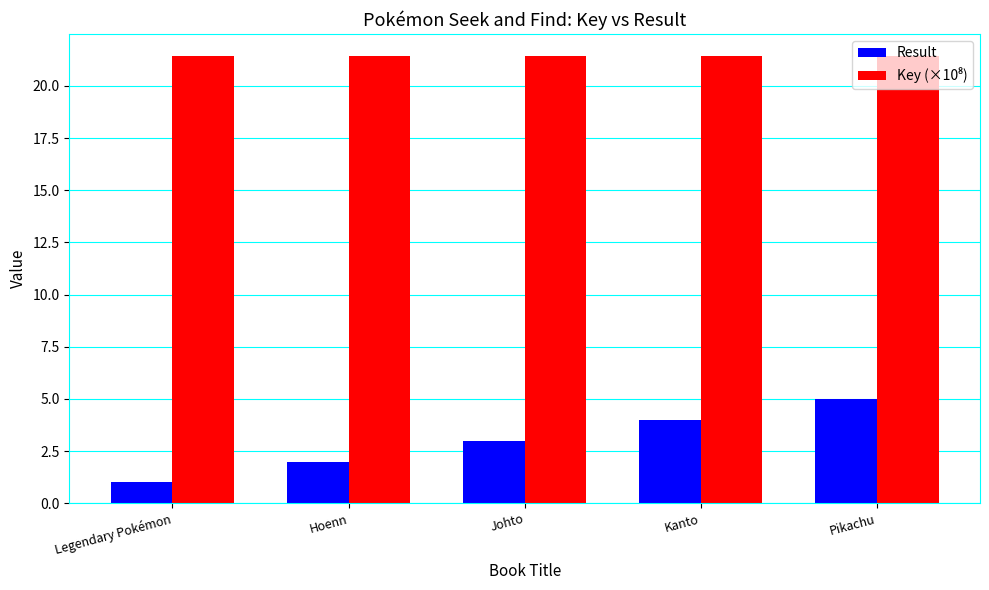

Which category has the lowest value across all series?

Legendary Pokémon